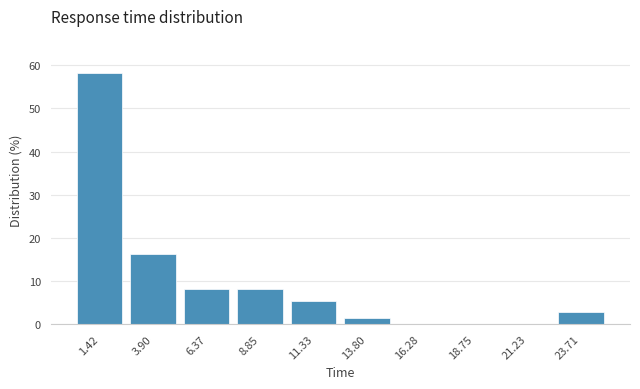

Reading left to right, list every bar in this chart as the range it spans on the x-axis followed by its height. Neither the bar edges nor the heights are printed on the chart, so give them approximately, as read against the axes.

0.0 to 2.5: 58
2.5 to 5.0: 16
5.0 to 7.5: 8
7.5 to 10.0: 8
10.0 to 12.5: 5
12.5 to 15.0: 1
15.0 to 17.5: 0
17.5 to 20.0: 0
20.0 to 22.5: 0
22.5 to 25.0: 3